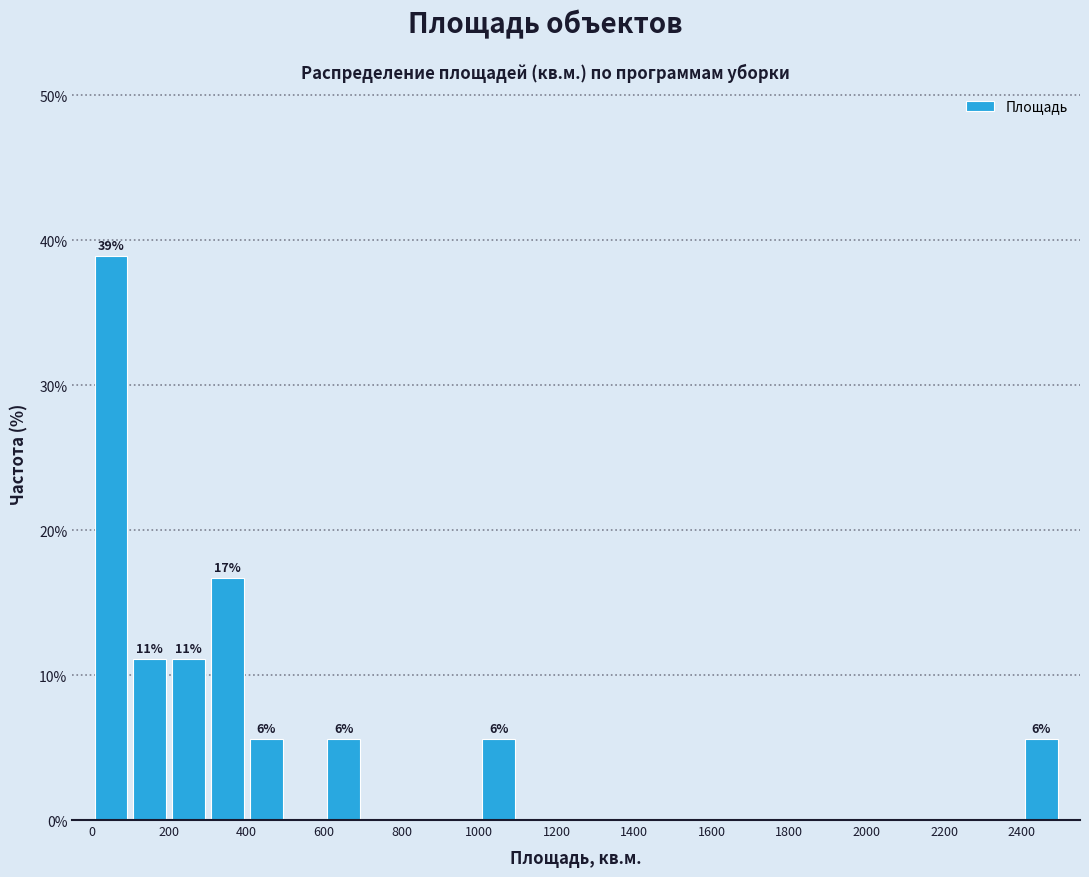

Which range on the x-axis has the tallest bar?

0 to 100